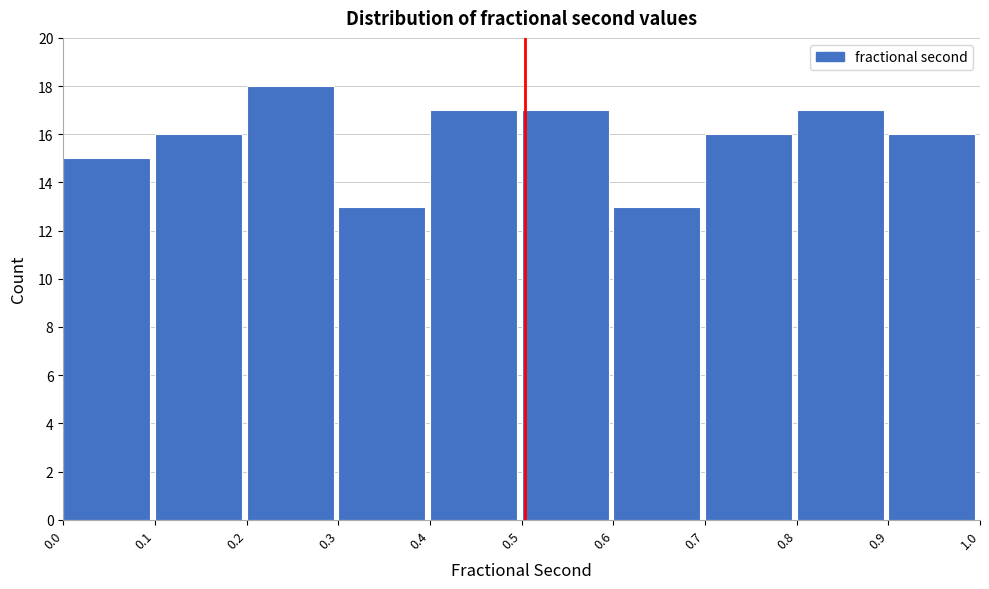

Reading left to right, list every bar in this chart as the range it spans on the x-axis followed by its height. The values are not printed on the chart, so give them approximately, as read against the axis.

0.0 to 0.1: 15
0.1 to 0.2: 16
0.2 to 0.3: 18
0.3 to 0.4: 13
0.4 to 0.5: 17
0.5 to 0.6: 17
0.6 to 0.7: 13
0.7 to 0.8: 16
0.8 to 0.9: 17
0.9 to 1.0: 16